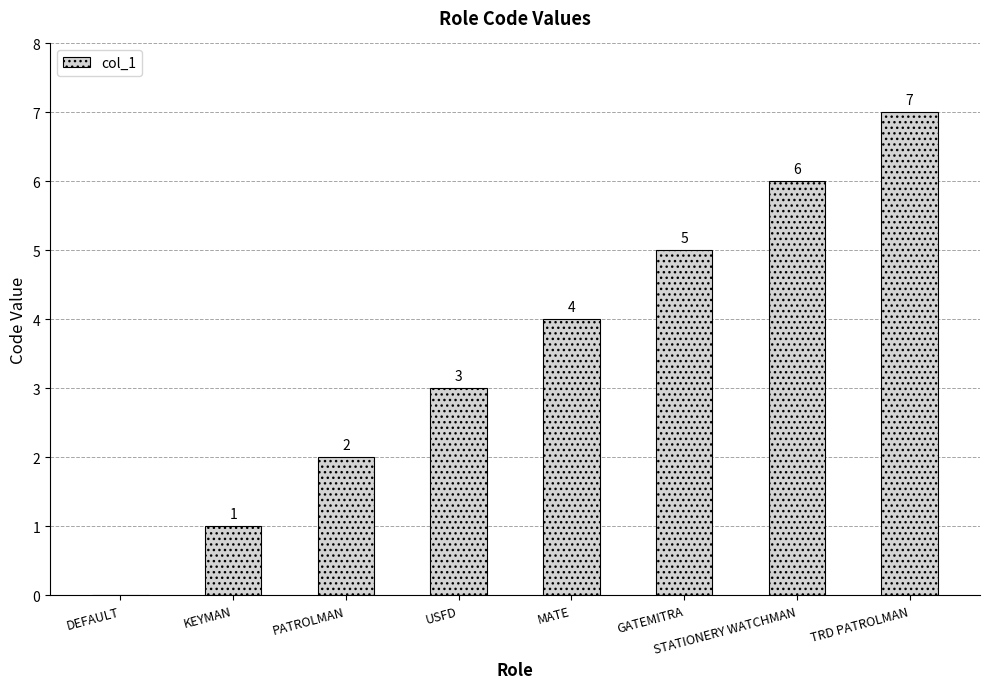

Read the value at USFD.

3